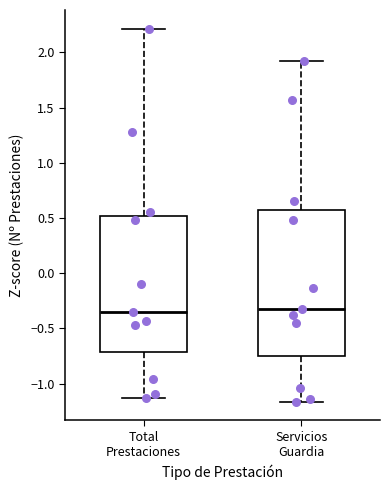

Reading left to right, transcribe this box plot: for each box, give where its median line is, the range the box spans, and where its two whiskers end, as read against the y-axis. The values are not printed on the chart, so give them approximately, as read against the axis.

Total Prestaciones: median -0.35, box -0.70 to 0.50, whiskers -1.15 to 2.20
Servicios Guardia: median -0.30, box -0.75 to 0.55, whiskers -1.15 to 1.90